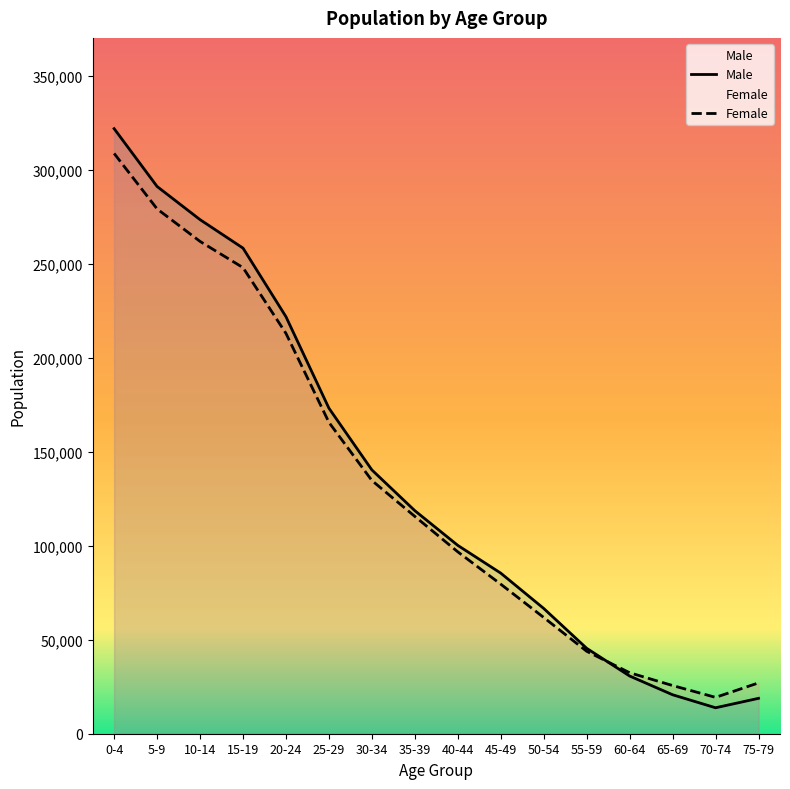

The value of Female at 40-44 is 96741. True or false?

True